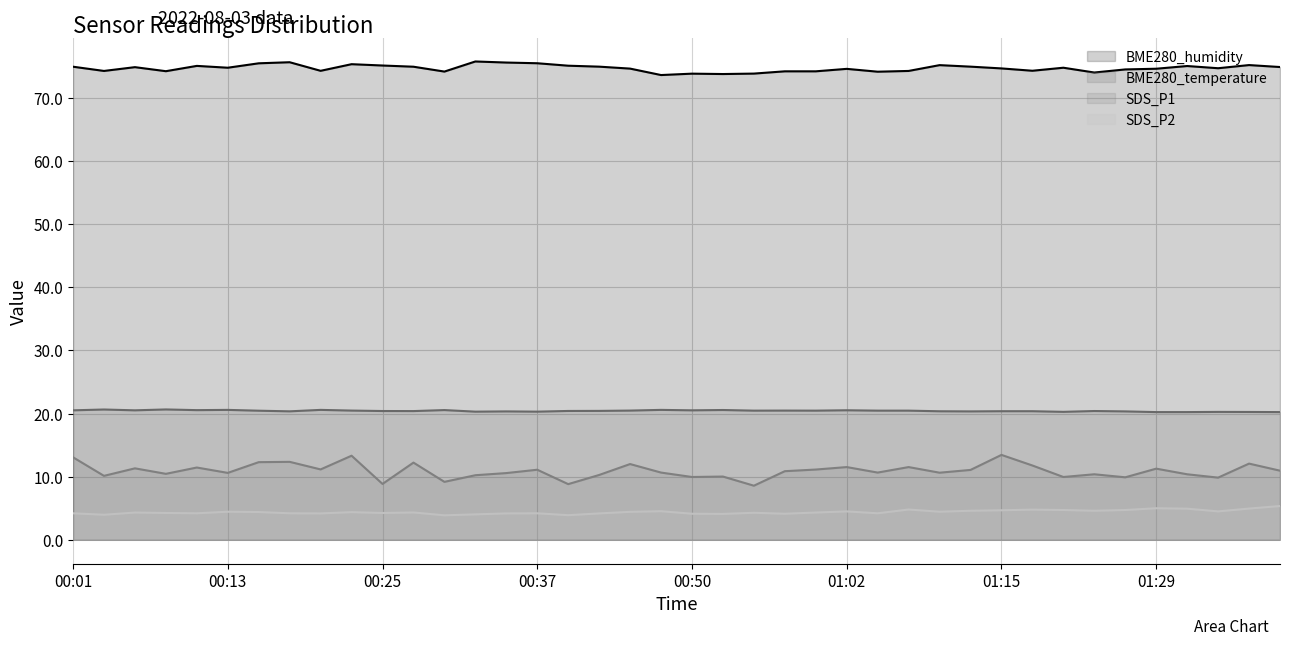

Reading left to right, transcribe all the data shown in this chart.

BME280_temperature: 00:01=20.5	00:03=20.6	00:06=20.5	00:08=20.6	00:10=20.5	00:13=20.6	00:15=20.4	00:18=20.4	00:20=20.6	00:23=20.5	00:25=20.4	00:28=20.4	00:30=20.6	00:32=20.3	00:35=20.3	00:37=20.3	00:40=20.4	00:42=20.4	00:45=20.5	00:47=20.6	00:50=20.5	00:52=20.6	00:55=20.5	00:57=20.5	00:59=20.5	01:02=20.5	01:04=20.5	01:07=20.5	01:10=20.4	01:12=20.3	01:15=20.4	01:18=20.4	01:21=20.3	01:24=20.4	01:27=20.3	01:29=20.2	01:32=20.2	01:35=20.3	01:37=20.2	01:40=20.2
BME280_humidity: 00:01=74.9	00:03=74.3	00:06=74.9	00:08=74.2	00:10=75.1	00:13=74.8	00:15=75.5	00:18=75.7	00:20=74.3	00:23=75.3	00:25=75.1	00:28=74.9	00:30=74.2	00:32=75.8	00:35=75.6	00:37=75.5	00:40=75.1	00:42=75.0	00:45=74.6	00:47=73.6	00:50=73.8	00:52=73.8	00:55=73.8	00:57=74.2	00:59=74.2	01:02=74.6	01:04=74.2	01:07=74.3	01:10=75.2	01:12=75.0	01:15=74.7	01:18=74.3	01:21=74.8	01:24=74.0	01:27=74.5	01:29=74.6	01:32=75.0	01:35=74.7	01:37=75.2	01:40=74.9
SDS_P1: 00:01=13.1	00:03=10.1	00:06=11.3	00:08=10.4	00:10=11.4	00:13=10.6	00:15=12.3	00:18=12.3	00:20=11.2	00:23=13.3	00:25=8.8	00:28=12.2	00:30=9.2	00:32=10.2	00:35=10.6	00:37=11.1	00:40=8.8	00:42=10.3	00:45=12.0	00:47=10.7	00:50=9.9	00:52=10.0	00:55=8.6	00:57=10.9	00:59=11.1	01:02=11.5	01:04=10.7	01:07=11.5	01:10=10.6	01:12=11.1	01:15=13.4	01:18=11.8	01:21=9.9	01:24=10.4	01:27=9.9	01:29=11.3	01:32=10.4	01:35=9.8	01:37=12.1	01:40=10.9
SDS_P2: 00:01=4.2	00:03=4.0	00:06=4.3	00:08=4.2	00:10=4.2	00:13=4.5	00:15=4.4	00:18=4.2	00:20=4.2	00:23=4.4	00:25=4.2	00:28=4.3	00:30=3.9	00:32=4.0	00:35=4.2	00:37=4.2	00:40=3.9	00:42=4.2	00:45=4.4	00:47=4.5	00:50=4.1	00:52=4.1	00:55=4.3	00:57=4.1	00:59=4.3	01:02=4.5	01:04=4.2	01:07=4.8	01:10=4.5	01:12=4.6	01:15=4.7	01:18=4.8	01:21=4.7	01:24=4.6	01:27=4.7	01:29=5.0	01:32=4.9	01:35=4.5	01:37=5.0	01:40=5.3